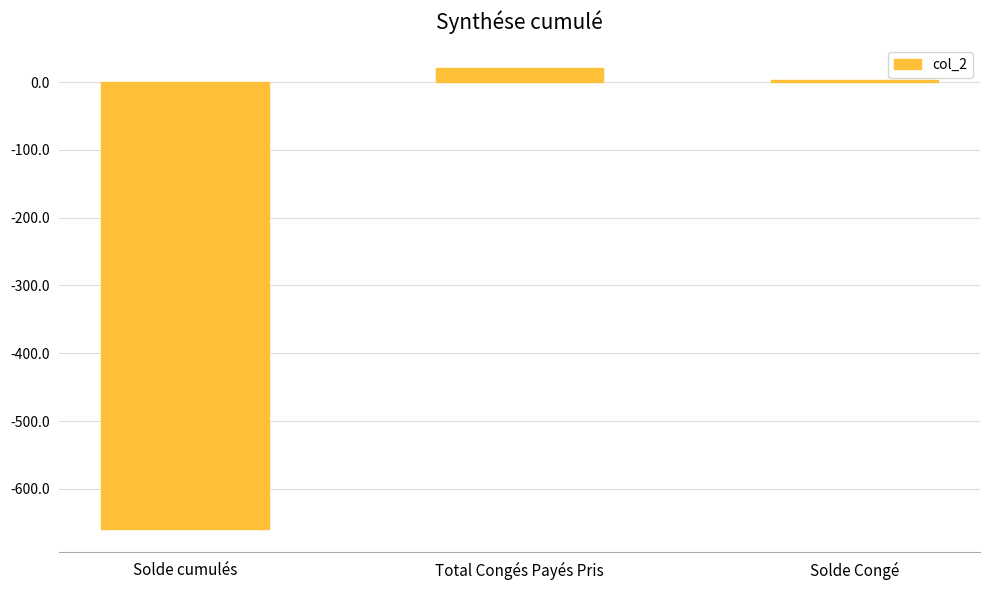

Reading left to right, extract all data points from this chart.

-659.5	20.0	2.9